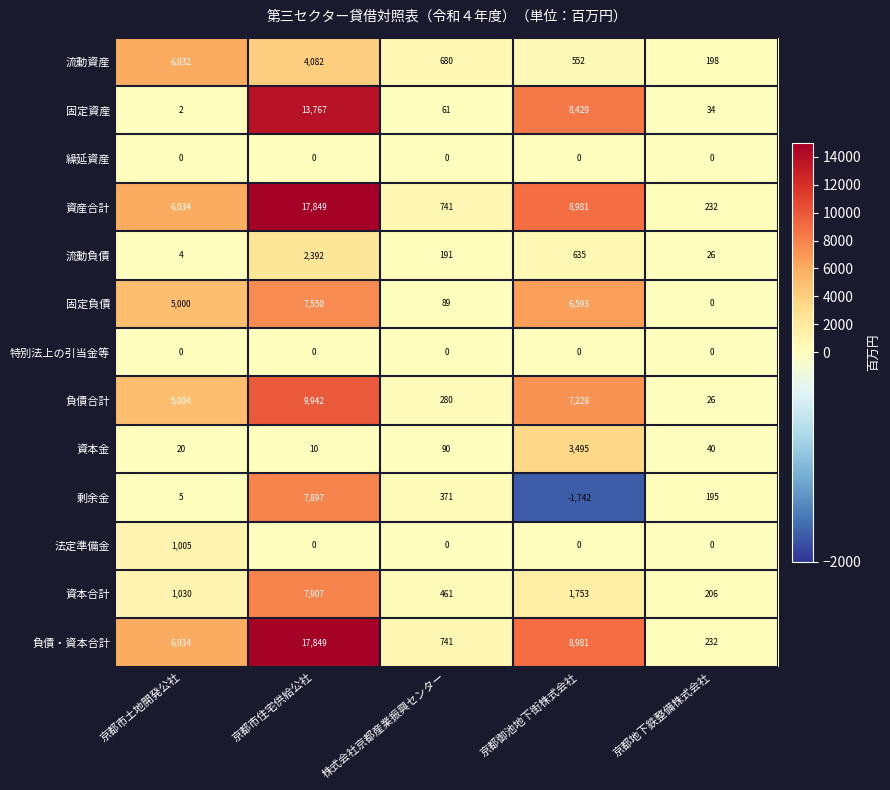

Which category has the lowest value across all series?

京都御池地下街株式会社